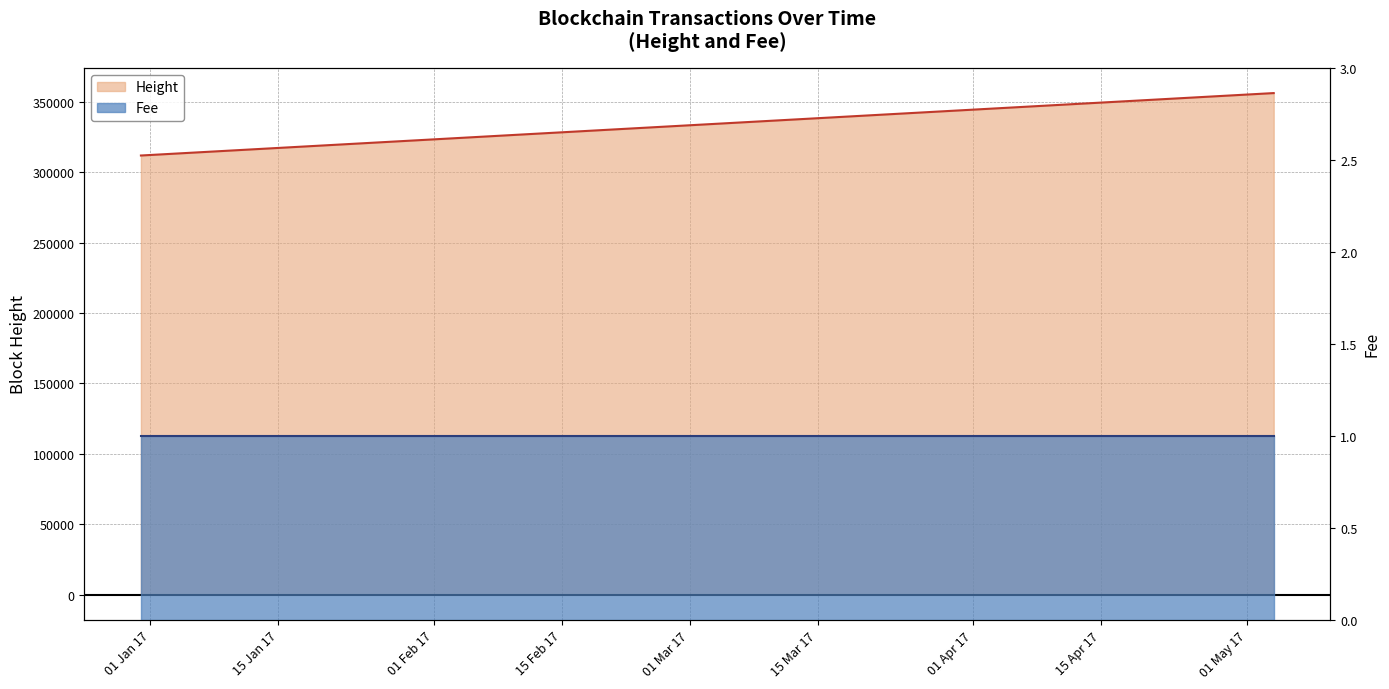

Reading left to right, transcribe all the data shown in this chart.

2016-12-30 22:59:26=311759	2016-12-30 23:09:27=311761	2016-12-30 23:30:07=311766	2016-12-31 10:34:06=311931	2017-05-03 21:01:23=356069	2017-05-03 21:17:52=356074